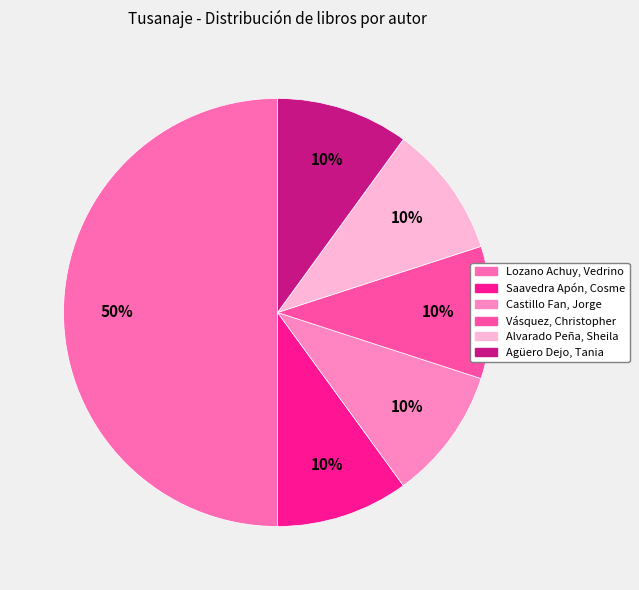

Which has a higher value, Alvarado Peña, Sheila or Lozano Achuy, Vedrino?

Lozano Achuy, Vedrino